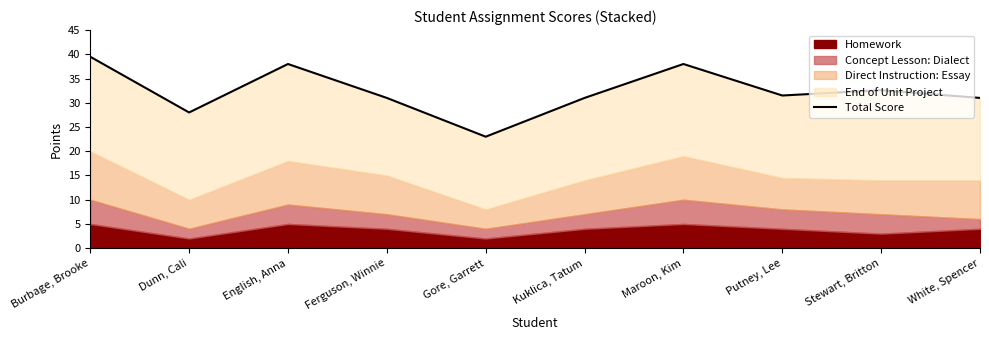

What is the label of the 4th point from the right?

Maroon, Kim